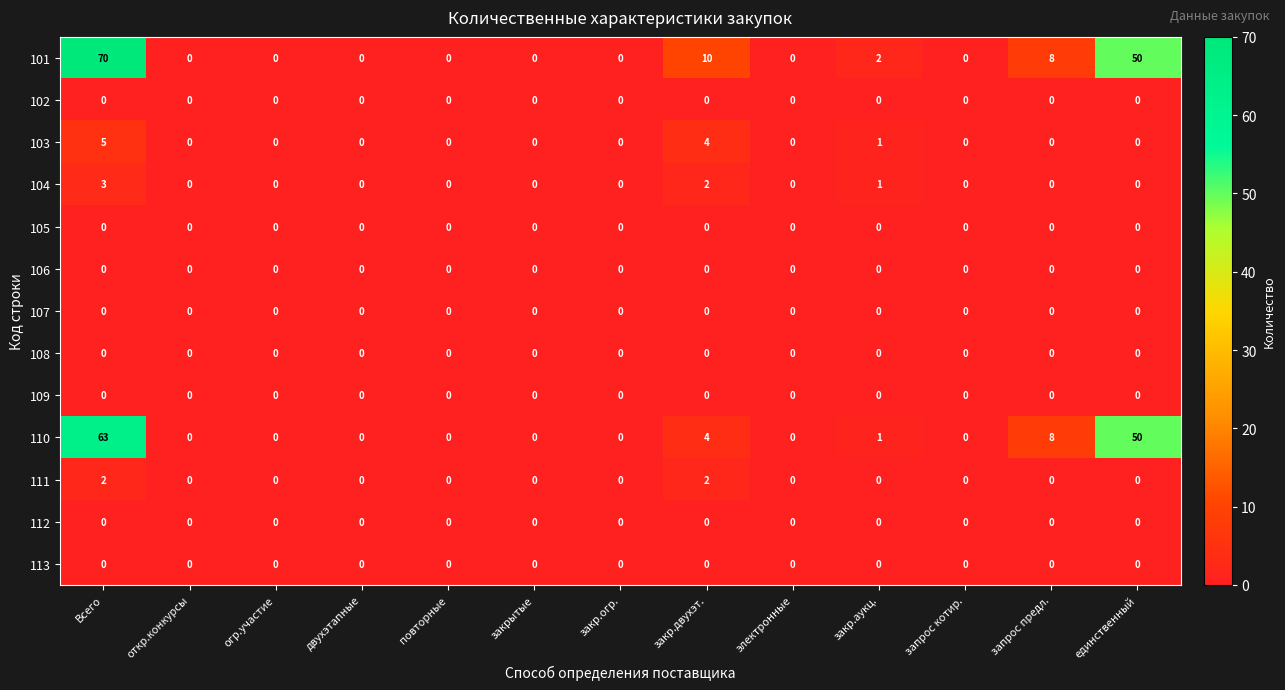

True or false: 113 has a value of 0 at электронные.

True